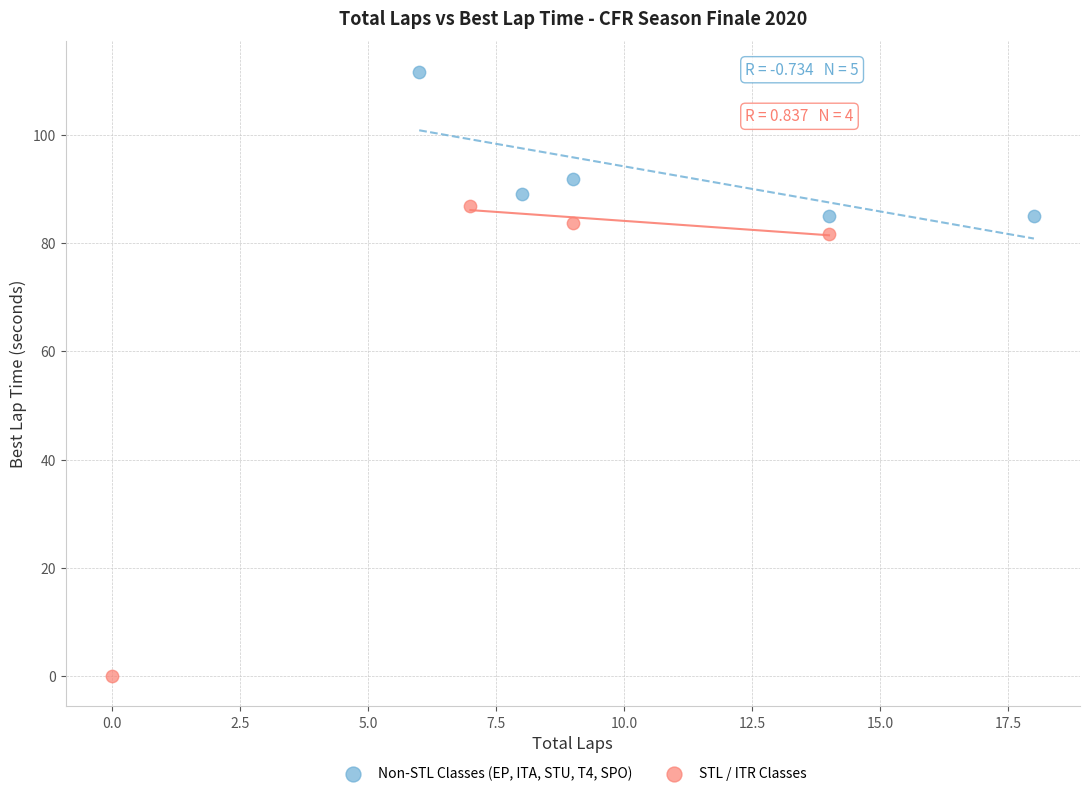

Which series contains the highest Y value?

Non-STL Classes (EP, ITA, STU, T4, SPO)